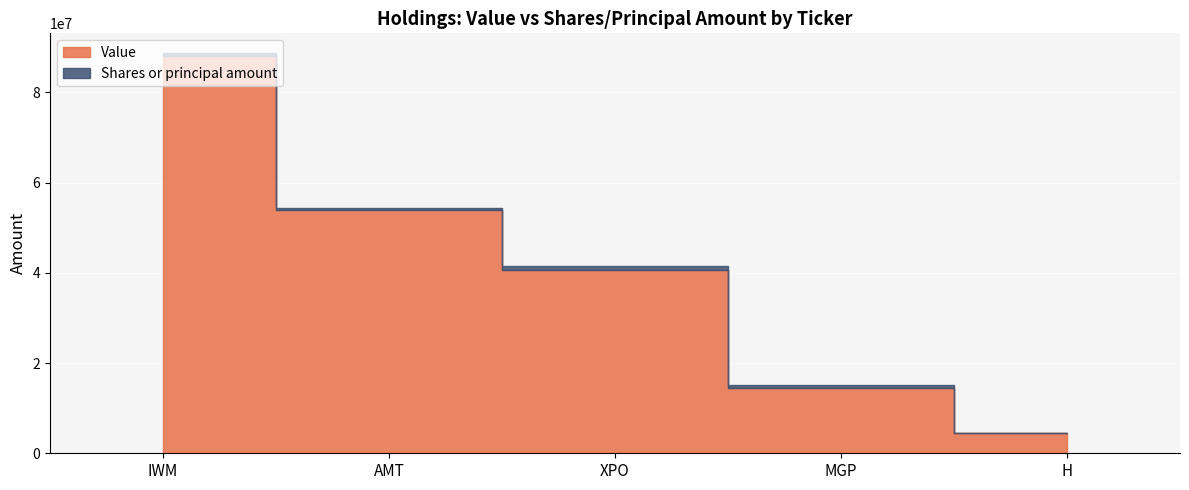

Is it true that Value equals 55847391 at IWM?

False